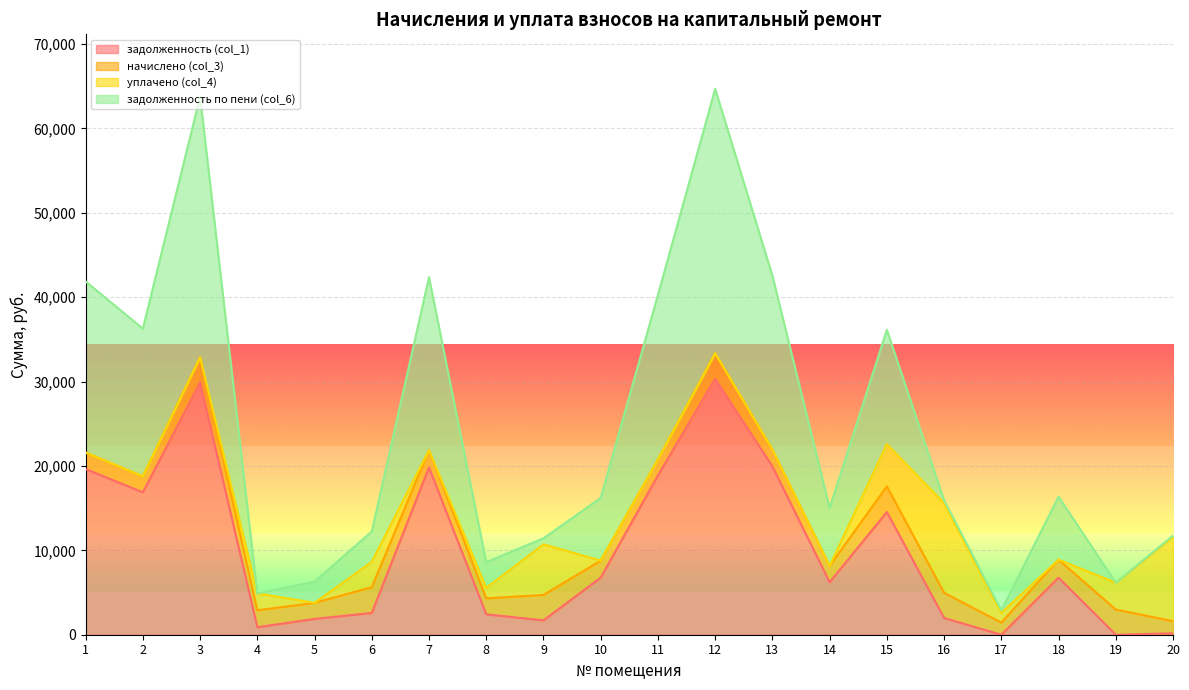

What are all the series names shown in the legend?

задолженность (col_1), начислено (col_3), уплачено (col_4), задолженность по пени (col_6)